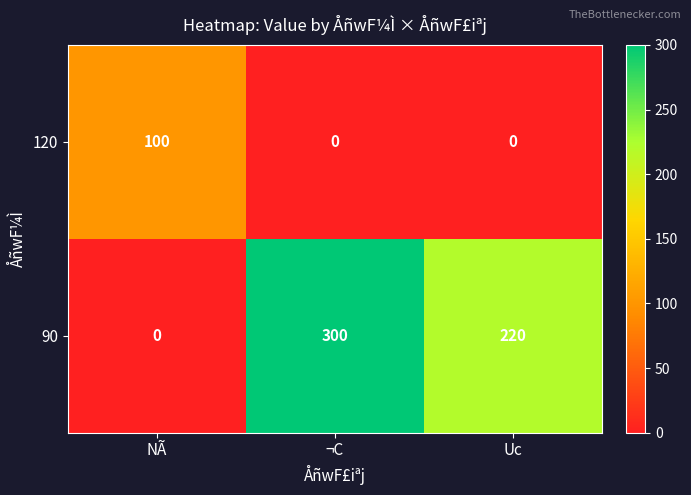

What is the total value across all series at Uc?

220